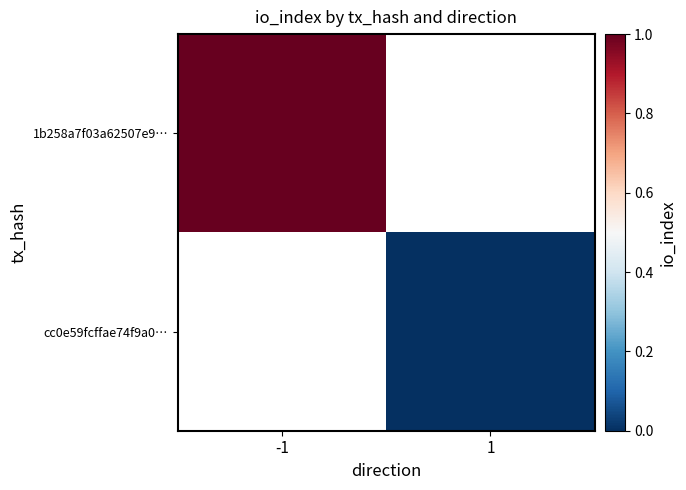

True or false: 1b258a7f03a62507e9… has a value of 1.0 at -1.

True